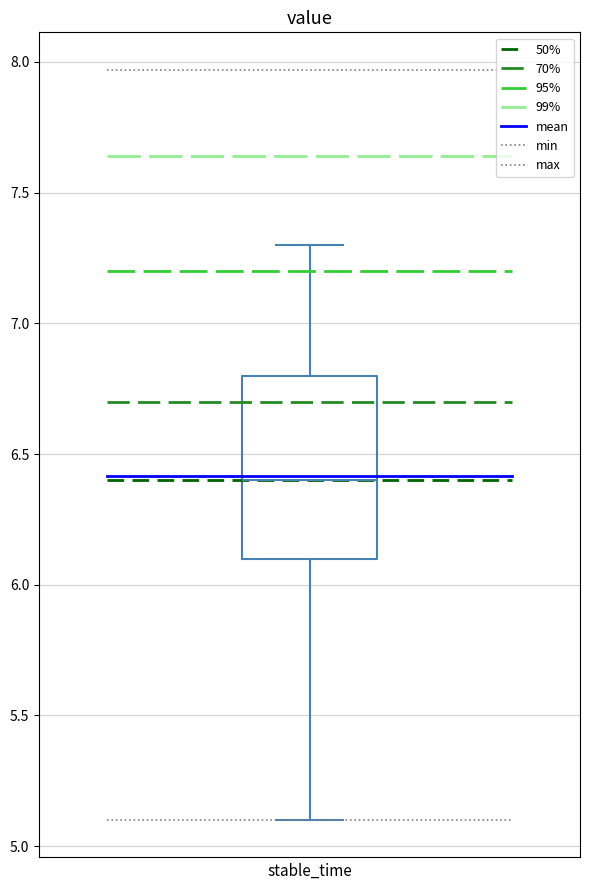

Transcribe this box plot: give where the median line is, the range the box spans, and where the two whiskers end, as read against the y-axis. The values are not printed on the chart, so give them approximately, as read against the axis.

median 6.4, box 6.1 to 6.8, whiskers 5.1 to 7.3